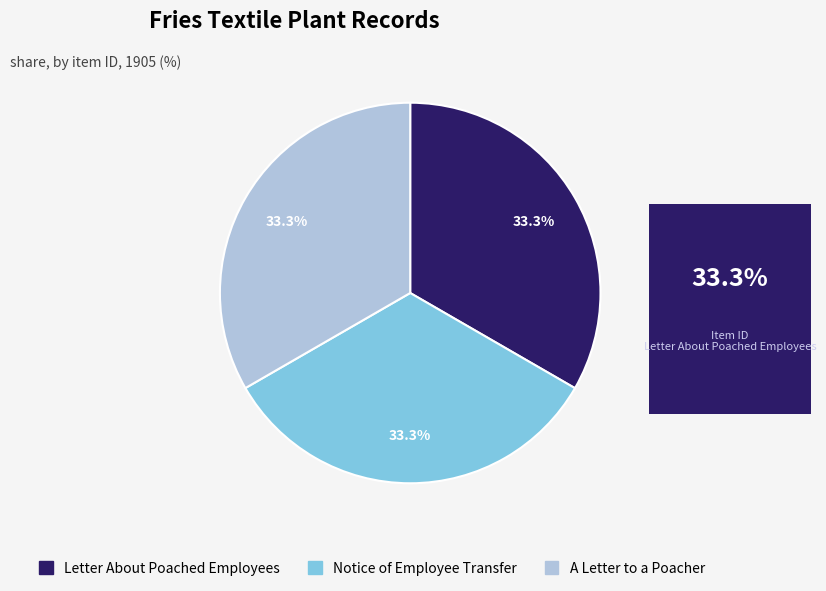

Count the number of slices in the pie.

3